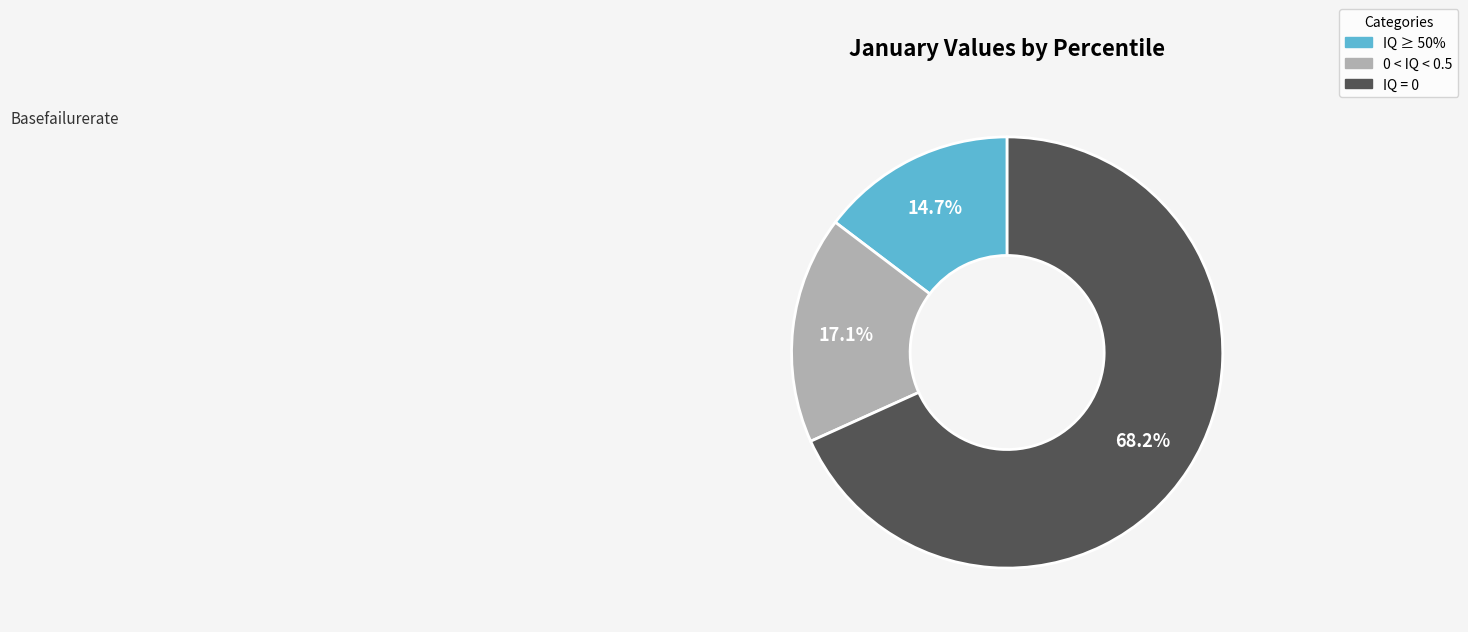

Rank the categories by value from highest to lowest.

IQ = 0, 0 < IQ < 0.5, IQ ≥ 50%